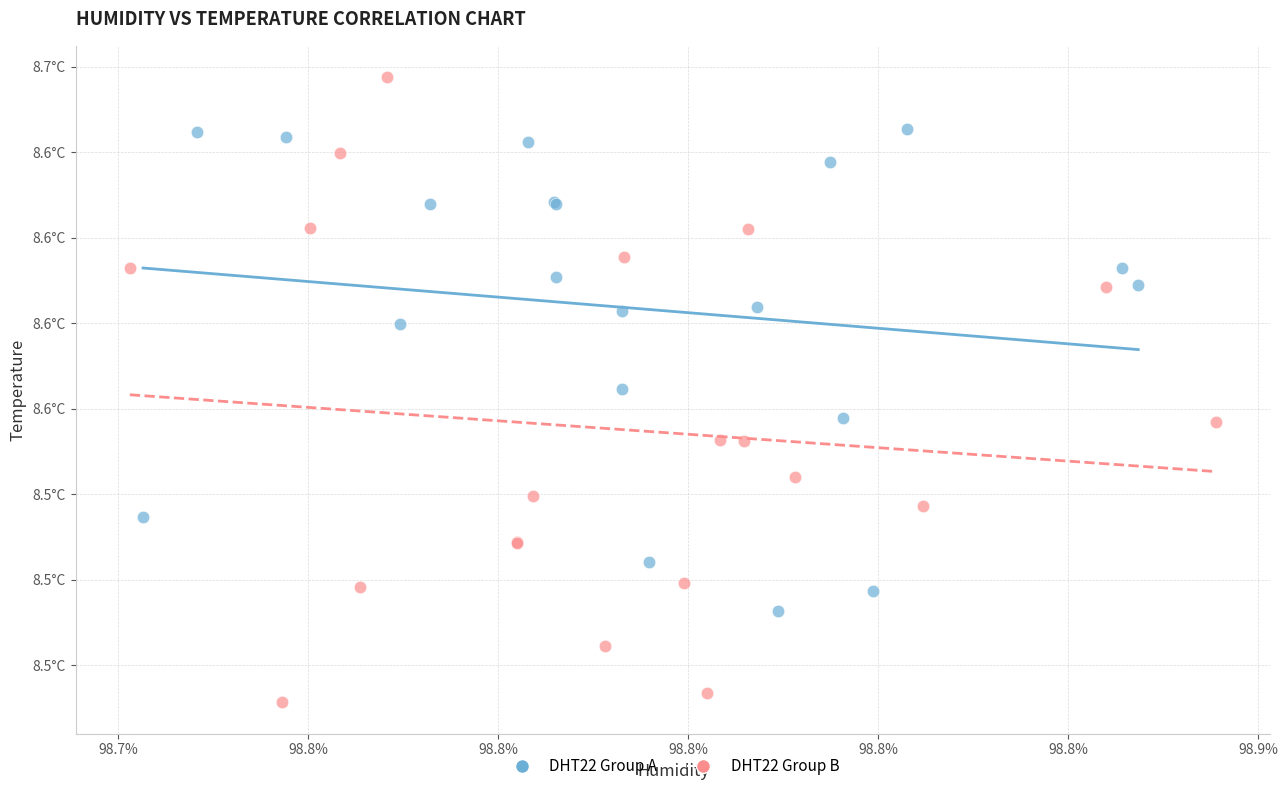

Which series reaches the maximum Y coordinate?

DHT22 Group B